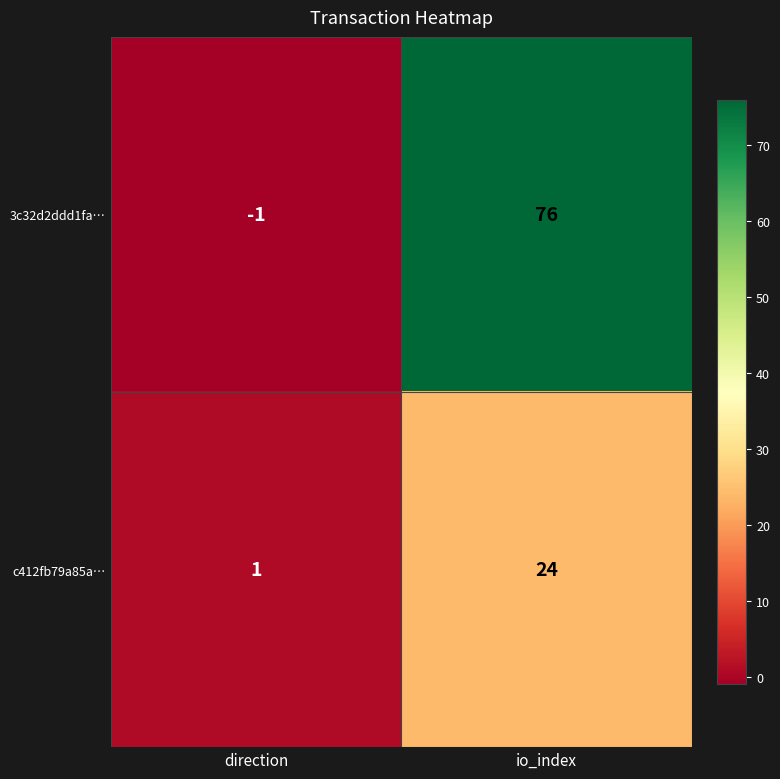

Reading right to left, list all the values displayed in this chart.

3c32d2ddd1fa…: io_index=76	direction=-1
c412fb79a85a…: io_index=24	direction=1